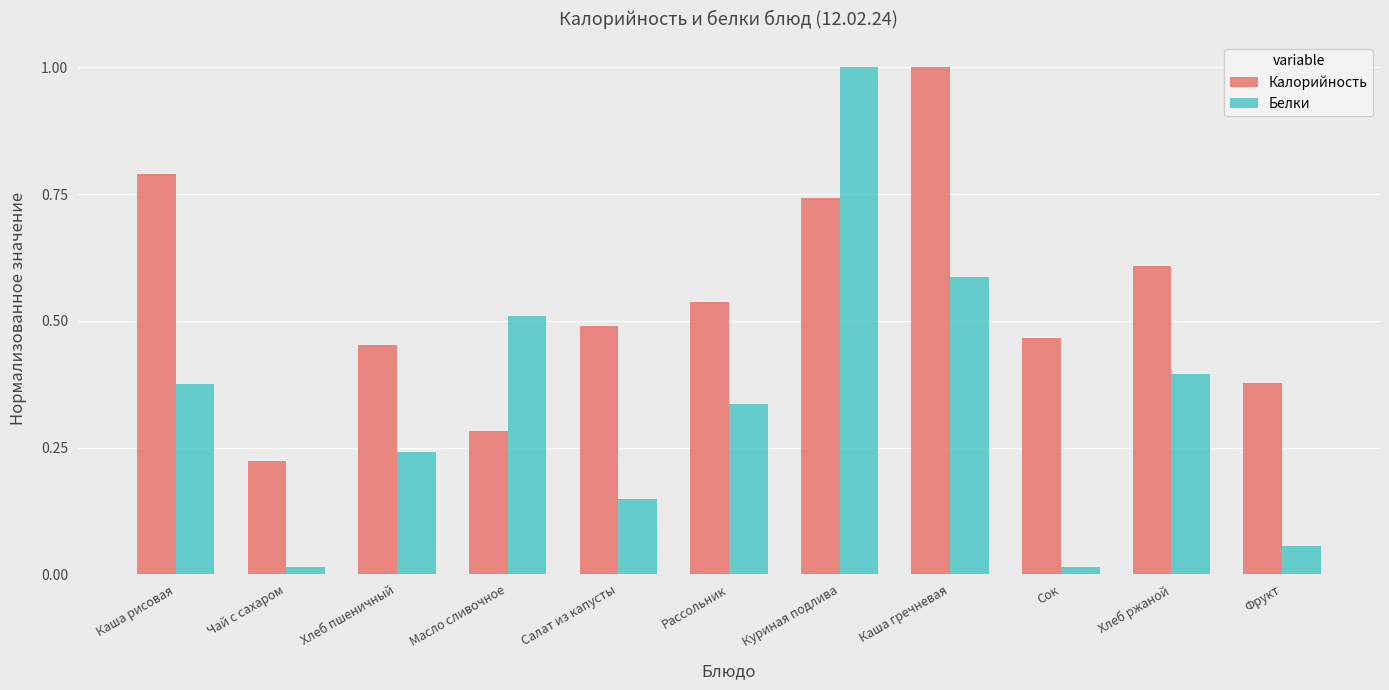

What is the label of the 1st bar from the left?

Каша рисовая